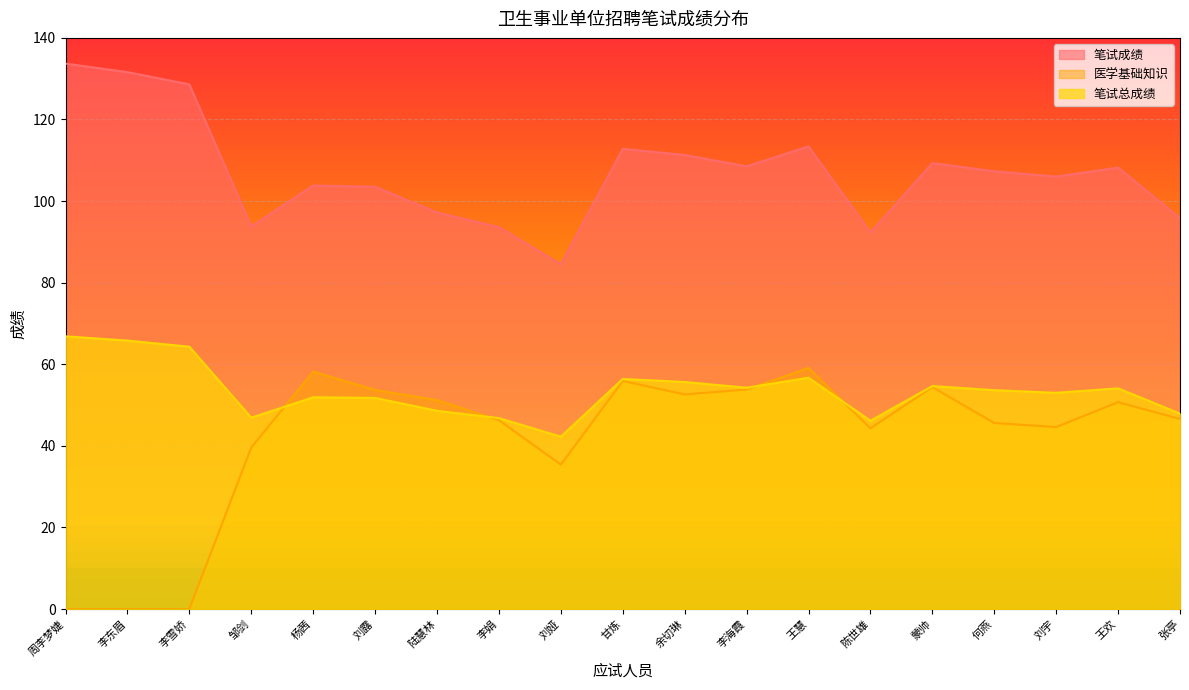

What is the difference between the 笔试总成绩 values at 邹剑 and 张亭?

1.0